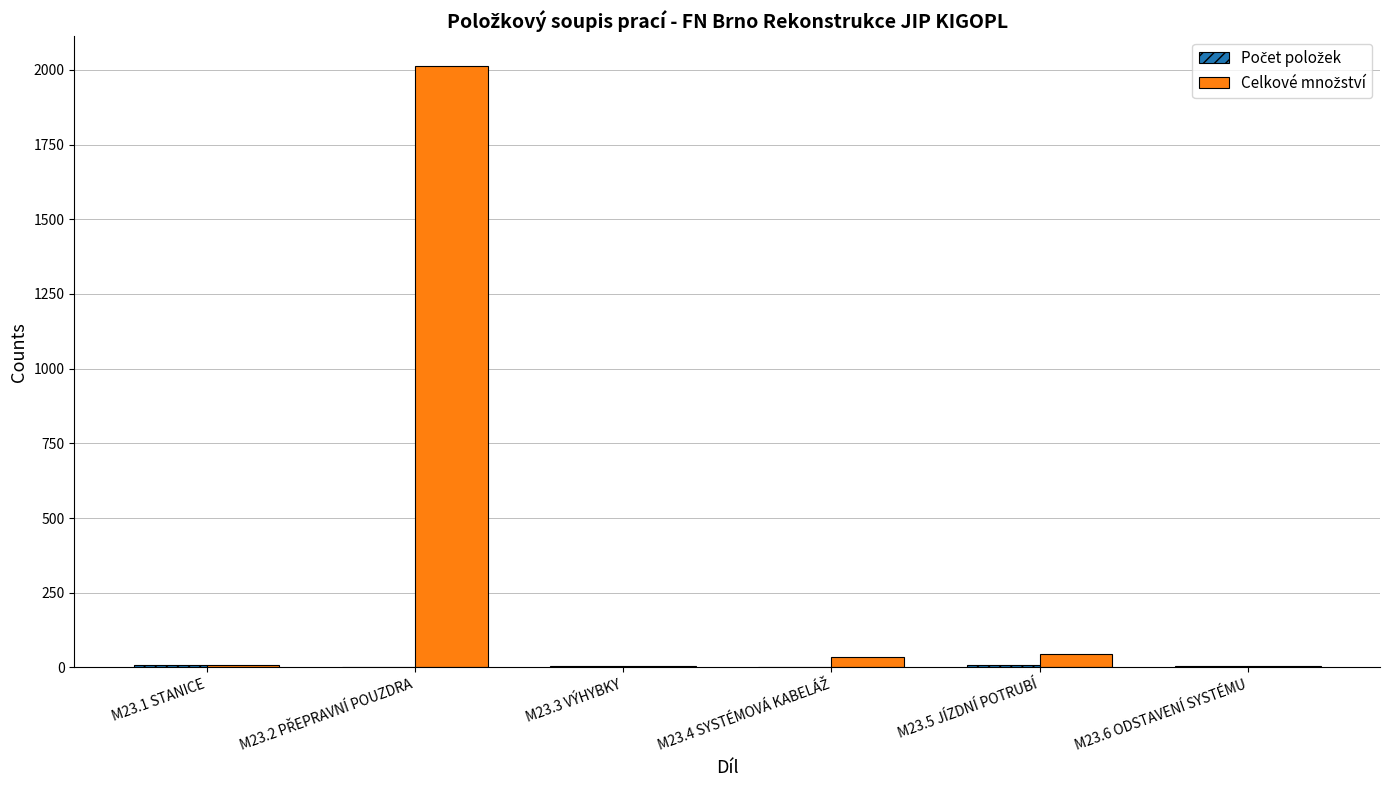

How many data points does each series have?

6